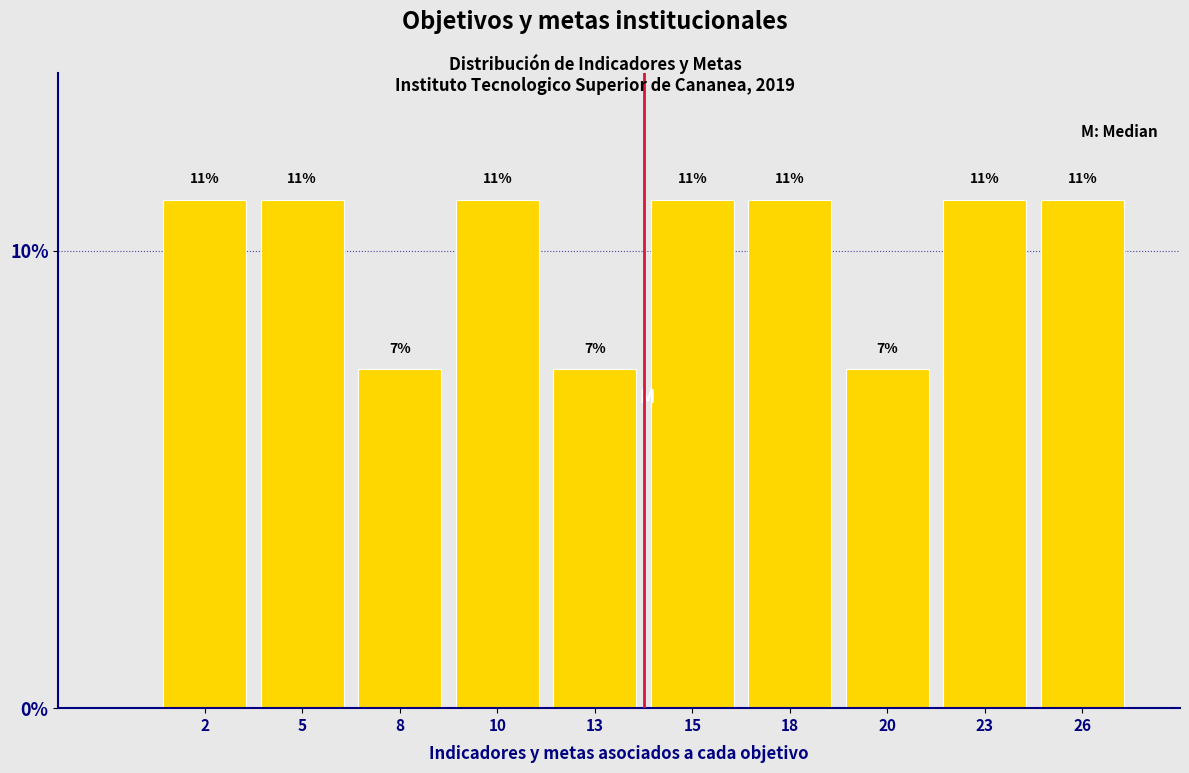

Are the bars horizontal?

No